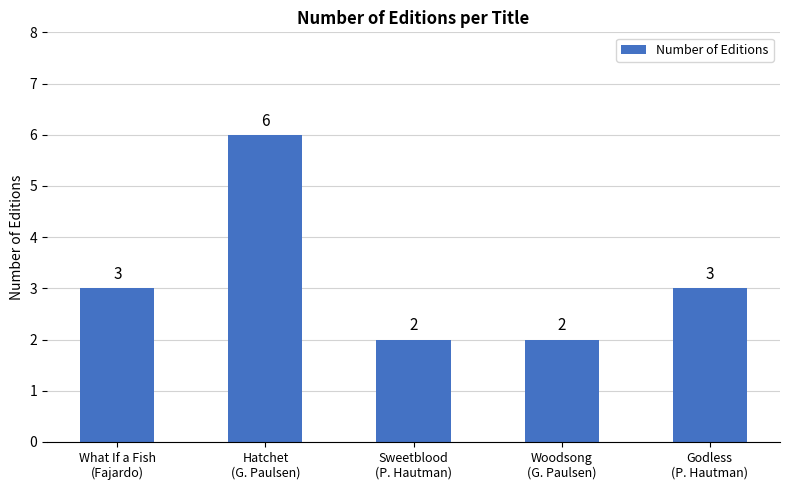

How many categories are shown in the chart?

5